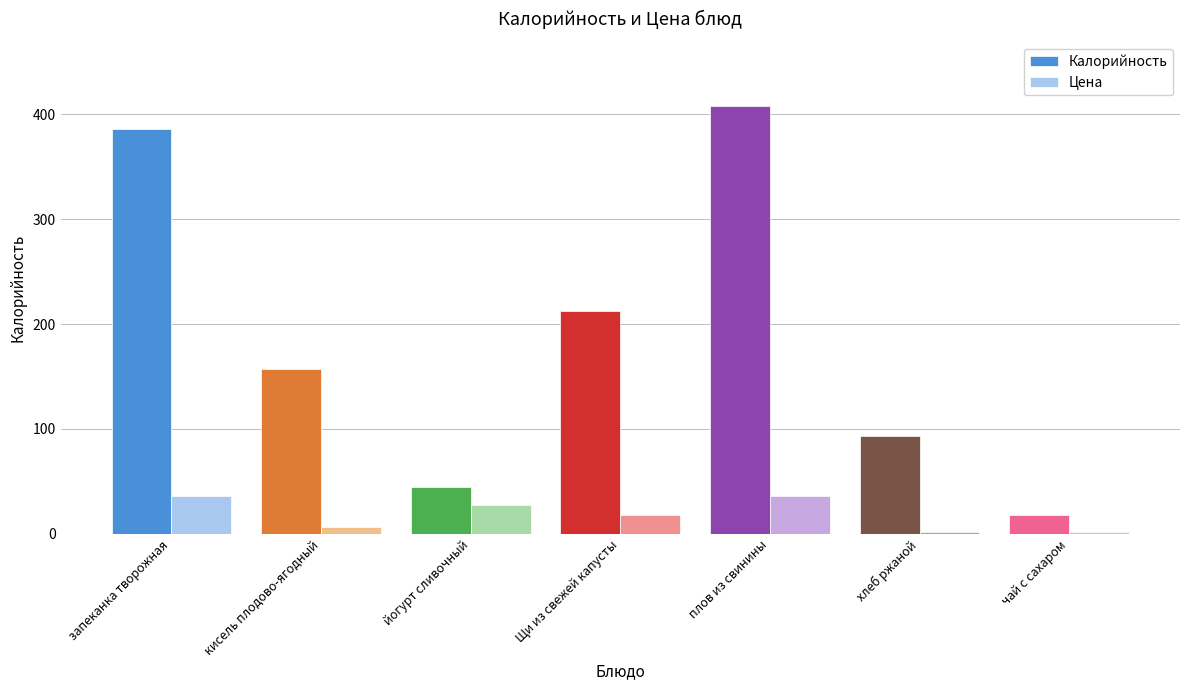

Rank the series at хлеб ржаной from lowest to highest value.

Цена, Калорийность